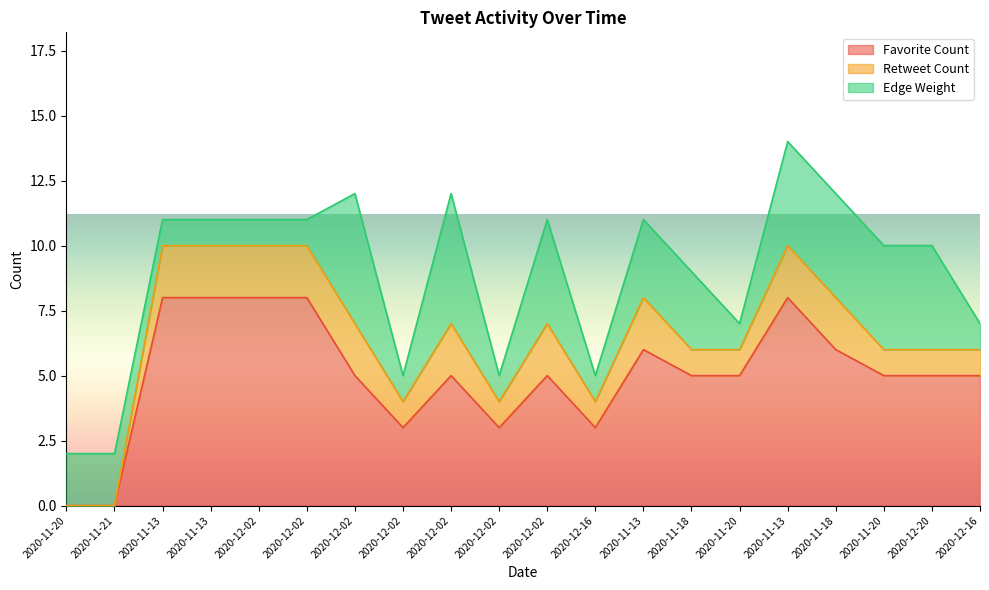

At how many categories does at least one series exceed 1?

20